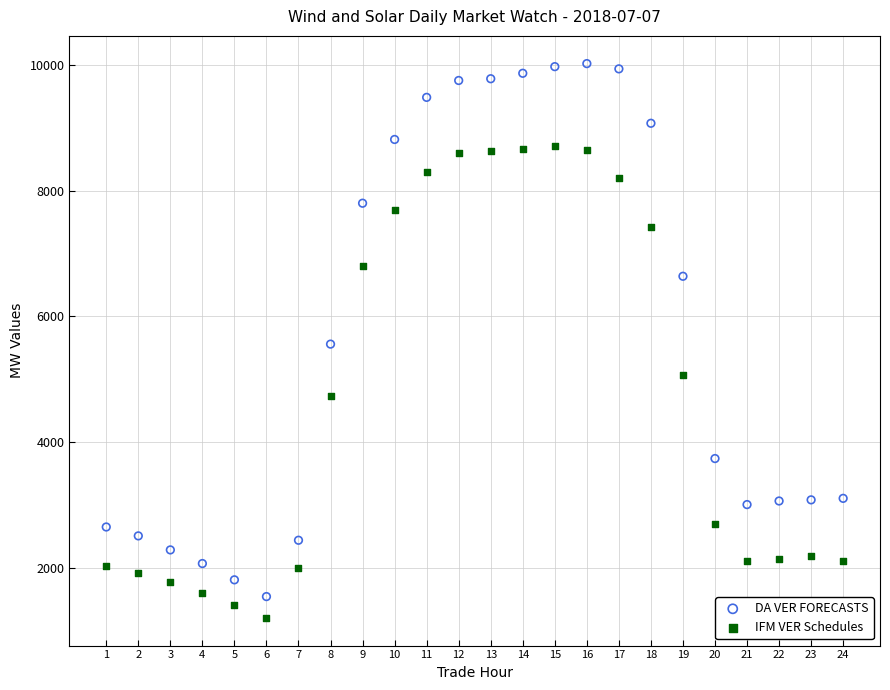

In the IFM VER Schedules series, what Y value is closest to 4964?

5068.5